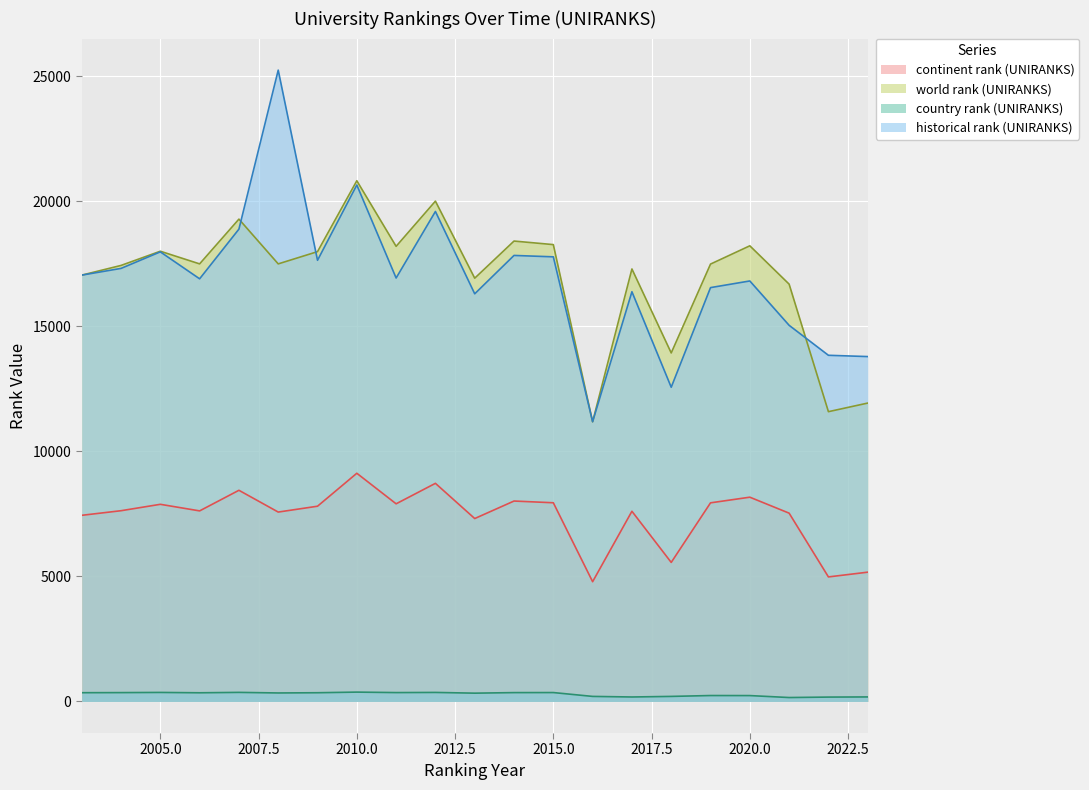

Reading left to right, extract all data points from this chart.

continent rank (UNIRANKS): 2003=7445	2004=7629	2005=7885	2006=7622	2007=8446	2008=7575	2009=7809	2010=9127	2011=7905	2012=8724	2013=7316	2014=8016	2015=7947	2016=4790	2017=7607	2018=5561	2019=7944	2020=8170	2021=7531	2022=4981	2023=5171
world rank (UNIRANKS): 2003=17051	2004=17439	2005=18007	2006=17501	2007=19291	2008=17501	2009=17991	2010=20826	2011=18203	2012=20011	2013=16929	2014=18414	2015=18272	2016=11186	2017=17298	2018=13939	2019=17493	2020=18224	2021=16691	2022=11590	2023=11934
country rank (UNIRANKS): 2003=350	2004=354	2005=361	2006=347	2007=363	2008=340	2009=349	2010=374	2011=355	2012=361	2013=332	2014=354	2015=356	2016=202	2017=179	2018=202	2019=237	2020=235	2021=157	2022=175	2023=181
historical rank (UNIRANKS): 2003=17051	2004=17320	2005=17982	2006=16904	2007=18891	2008=25250	2009=17645	2010=20656	2011=16936	2012=19597	2013=16304	2014=17839	2015=17783	2016=11190	2017=16387	2018=12567	2019=16552	2020=16818	2021=15044	2022=13845	2023=13794